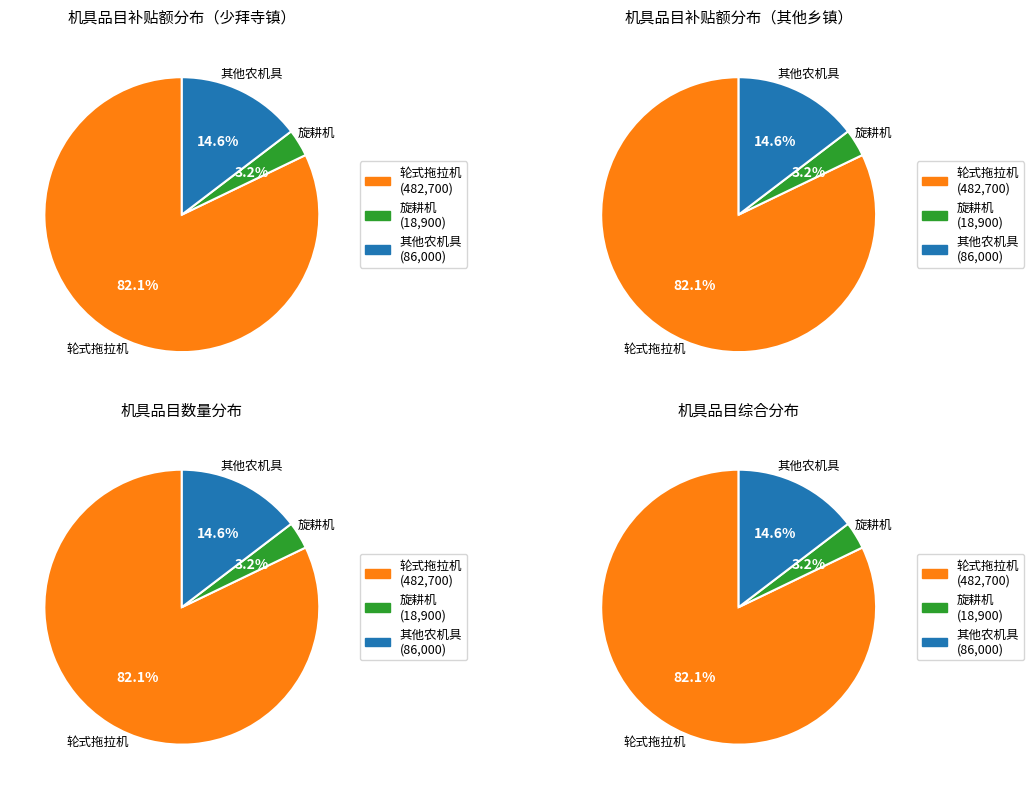

Does 打（压）捆机 represent more than half of the total?

No